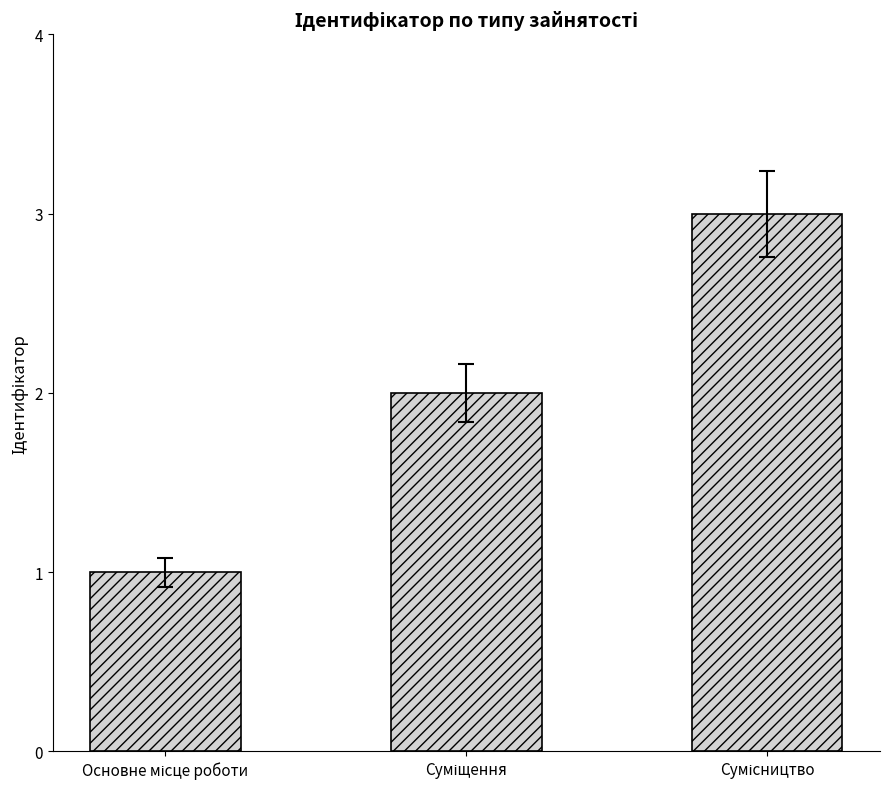

Are the bars horizontal?

No